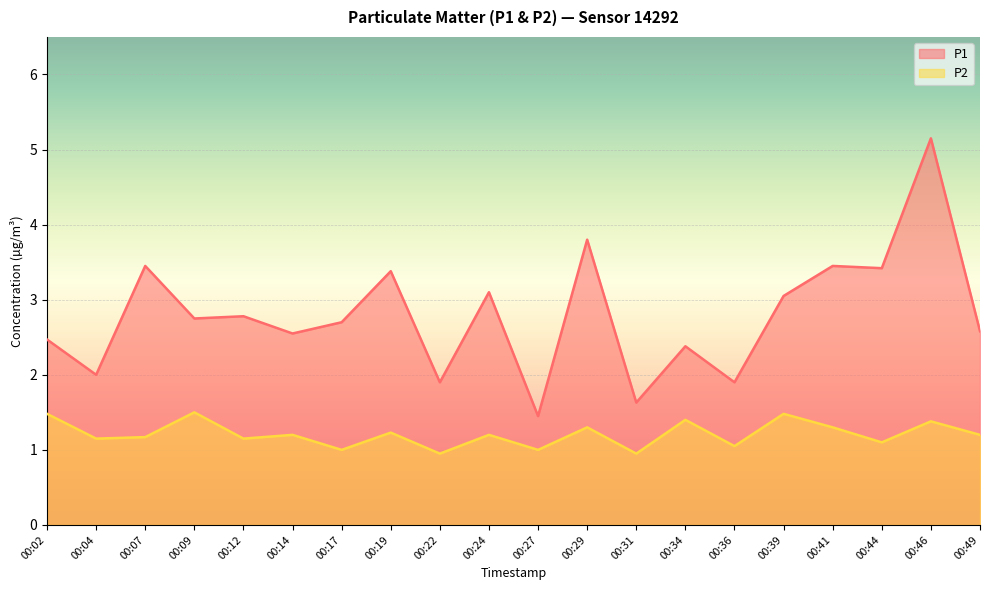

What is the approximate value of P2 at 00:24?

1.2